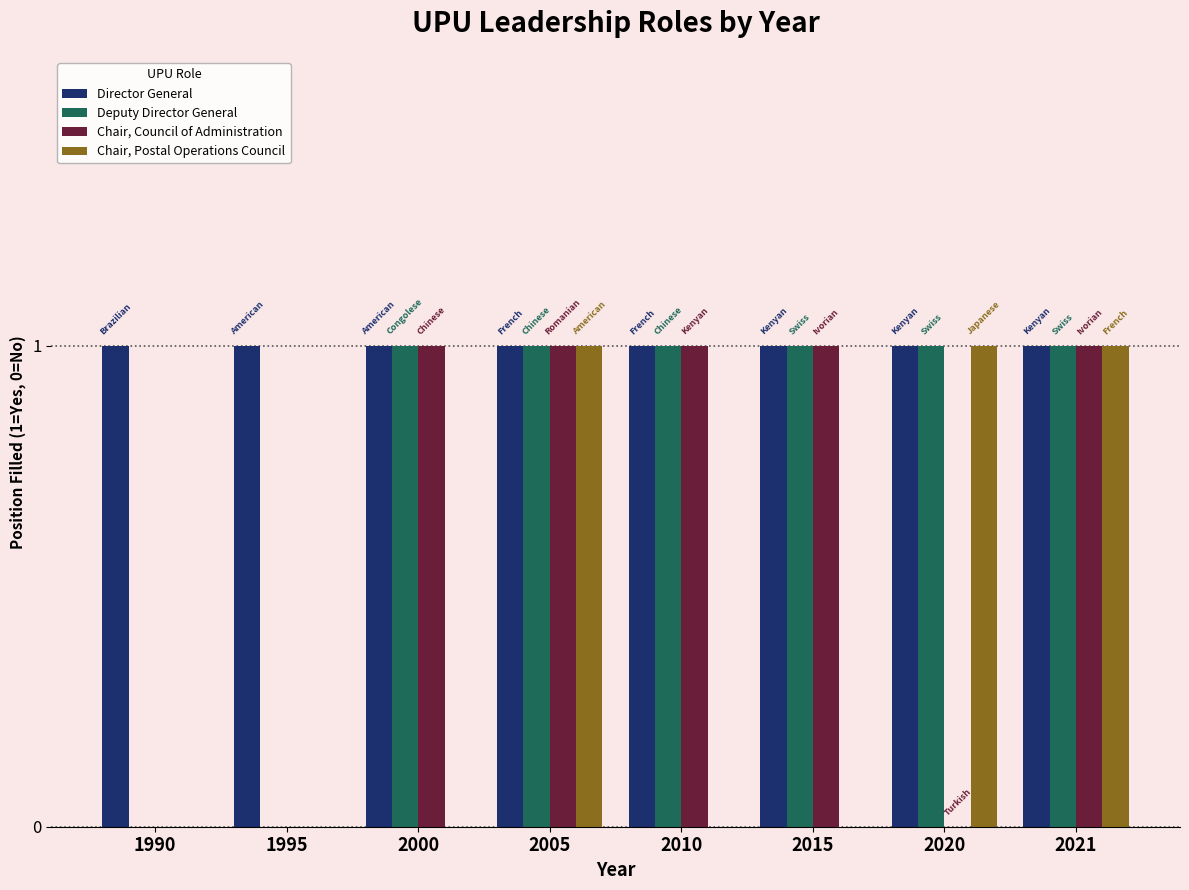

What is the sum of all Chair, Postal Operations Council values?

3